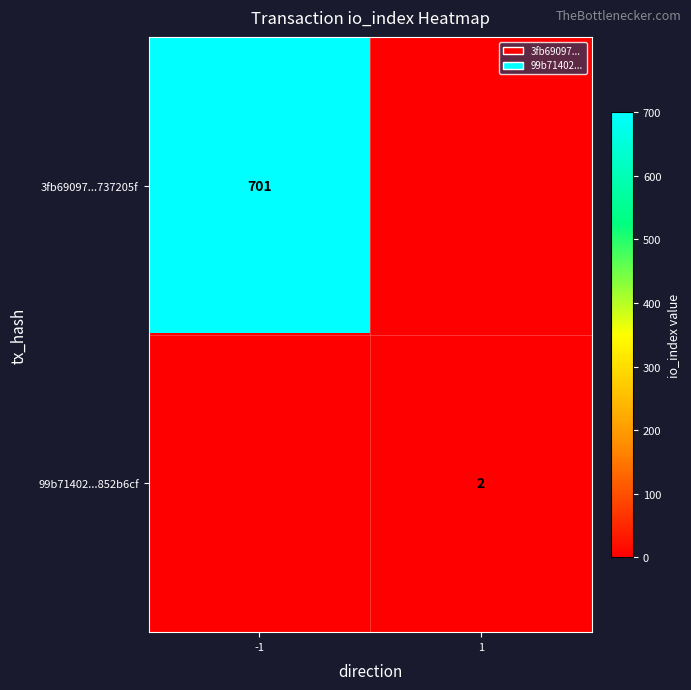

The 3fb69097...737205f series shows 1006 at -1. True or false?

False